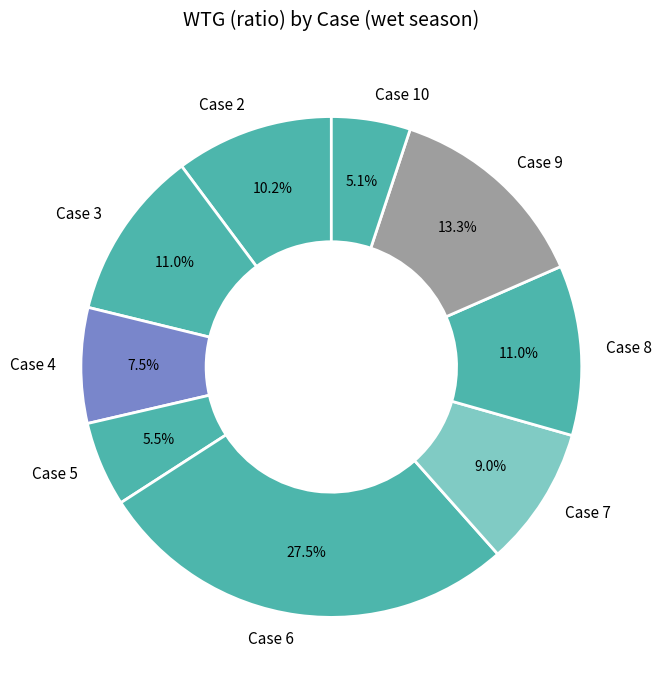

Does Case 9 account for over 50% of the chart?

No